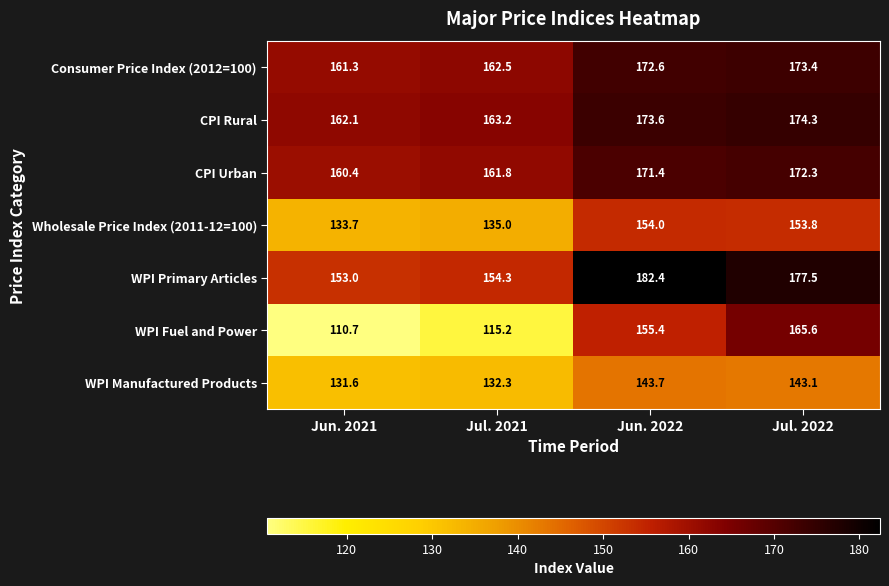

At how many categories does at least one series exceed 125?

4